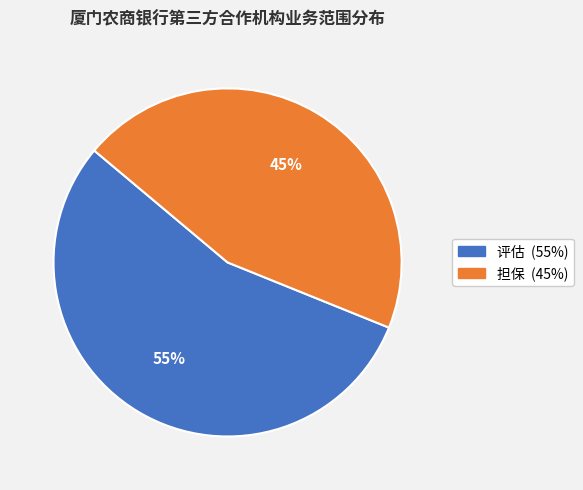

Is there a majority slice in this chart?

Yes